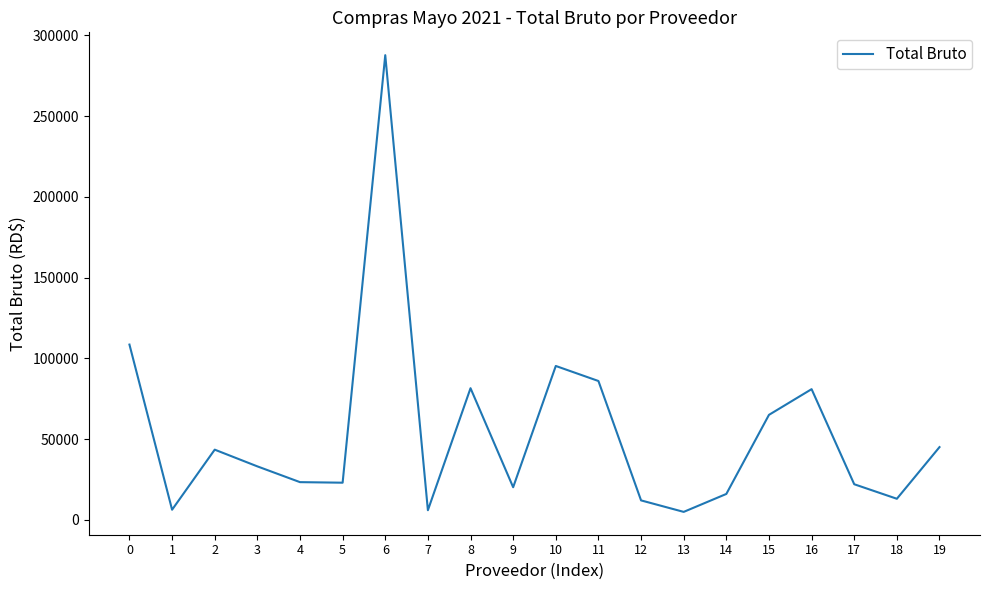

The value at 18 is 13000.0. True or false?

True